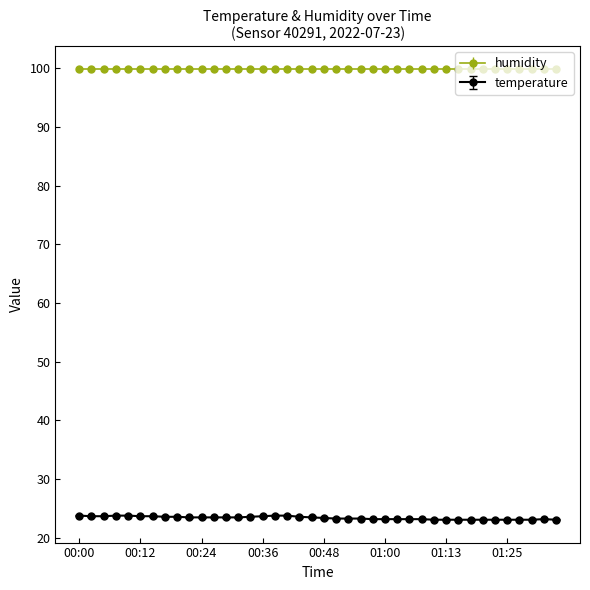

List the series in order of their overall mean, highest first.

humidity, temperature